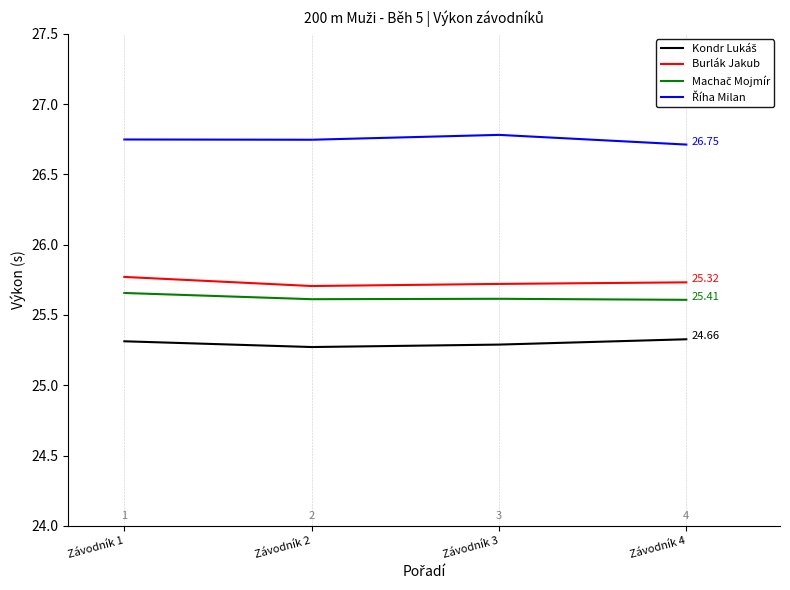

True or false: Machač Mojmír has more than 1 interior local peaks.

False